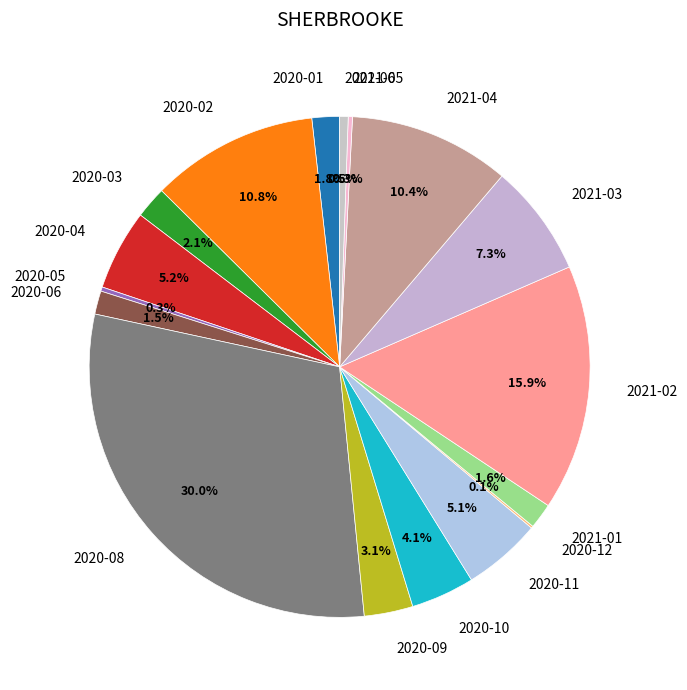

Which slice is the largest?

2020-08